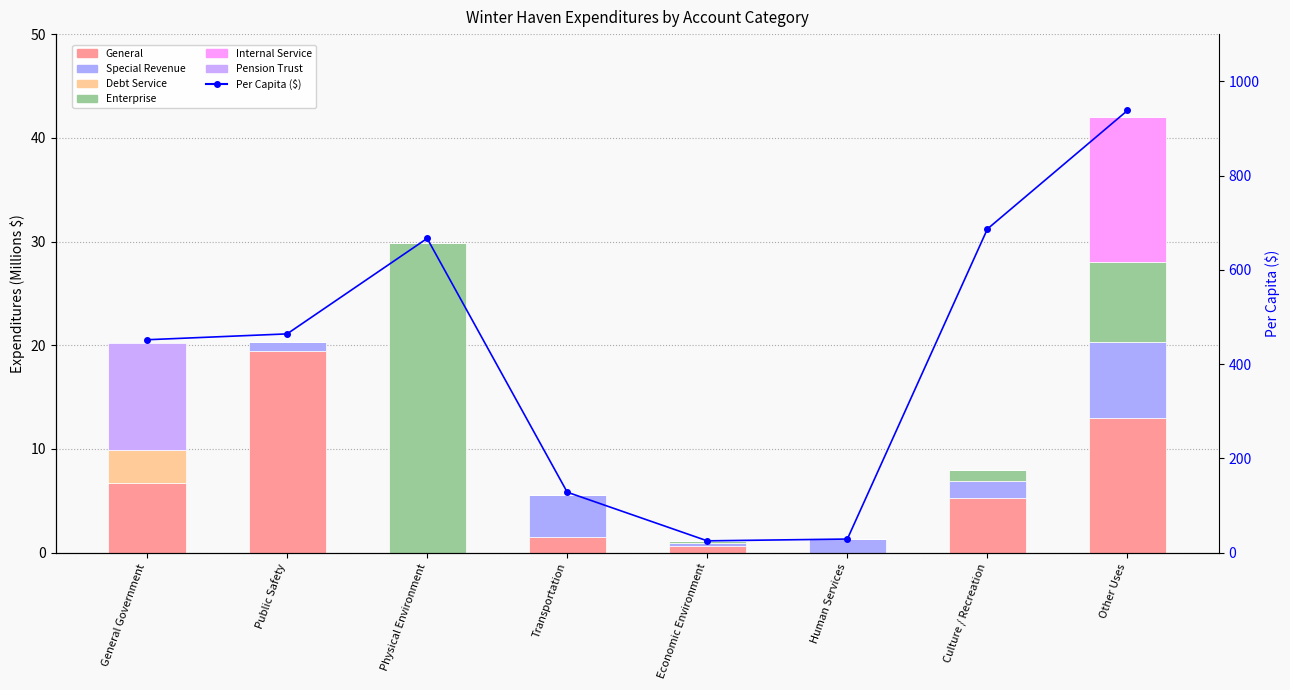

Reading right to left, transcribe all the data shown in this chart.

General: Other Uses=12.9	Culture / Recreation=5.3	Human Services=0.0	Economic Environment=0.7	Transportation=1.5	Physical Environment=0.0	Public Safety=19.4	General Government=6.8
Special Revenue: Other Uses=7.3	Culture / Recreation=1.7	Human Services=1.3	Economic Environment=0.3	Transportation=4.1	Physical Environment=0.0	Public Safety=0.9	General Government=0.0
Debt Service: Other Uses=0.0	Culture / Recreation=0.0	Human Services=0.0	Economic Environment=0.0	Transportation=0.0	Physical Environment=0.0	Public Safety=0.0	General Government=3.1
Enterprise: Other Uses=7.8	Culture / Recreation=1.0	Human Services=0.0	Economic Environment=0.2	Transportation=0.0	Physical Environment=29.9	Public Safety=0.0	General Government=0.0
Internal Service: Other Uses=14.0	Culture / Recreation=0.0	Human Services=0.0	Economic Environment=0.0	Transportation=0.0	Physical Environment=0.0	Public Safety=0.0	General Government=0.0
Pension Trust: Other Uses=0.0	Culture / Recreation=0.0	Human Services=0.0	Economic Environment=0.0	Transportation=0.0	Physical Environment=0.0	Public Safety=0.0	General Government=10.4